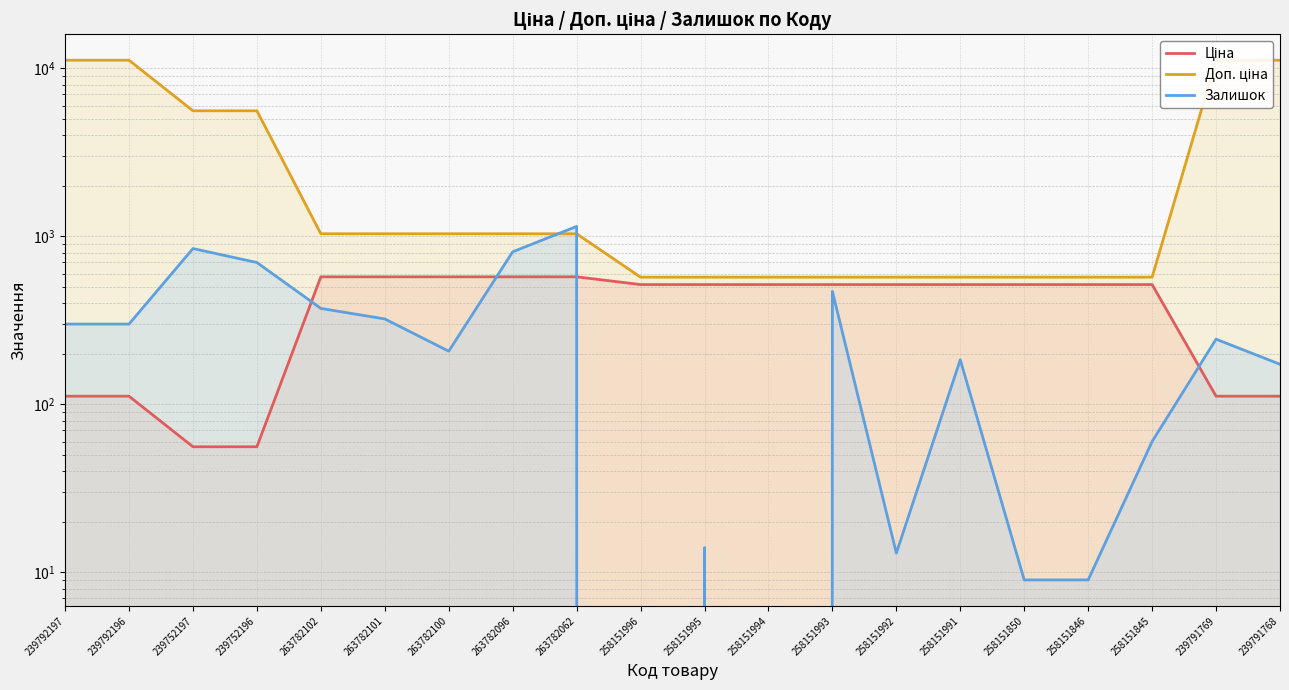

How many values in Залишок are above zero?

18